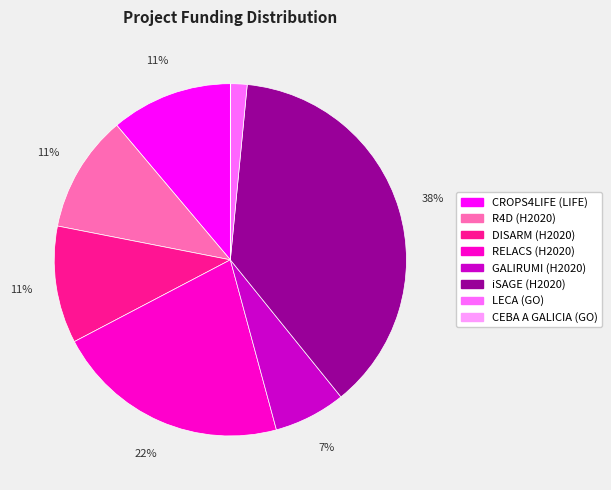

Is iSAGE (H2020) the majority of the pie?

No